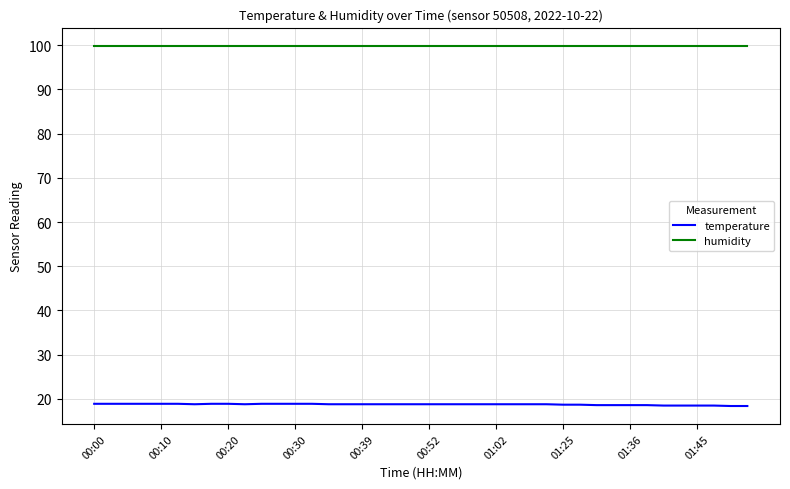

Which series has the largest total across all categories?

humidity